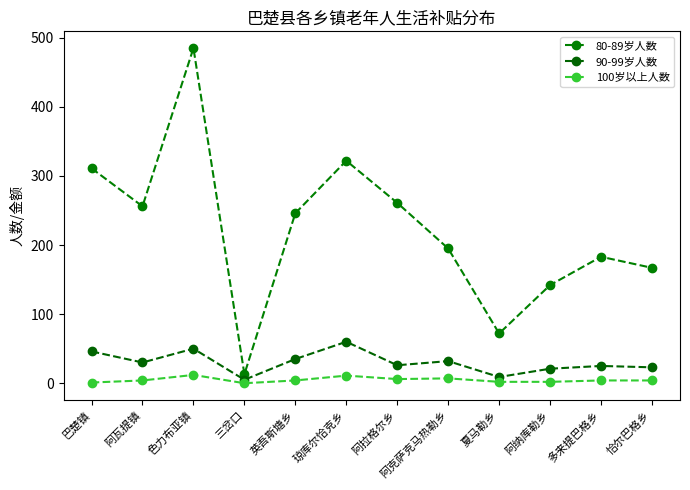

The value of 90-99岁人数 at 阿纳库勒乡 is 21. True or false?

True